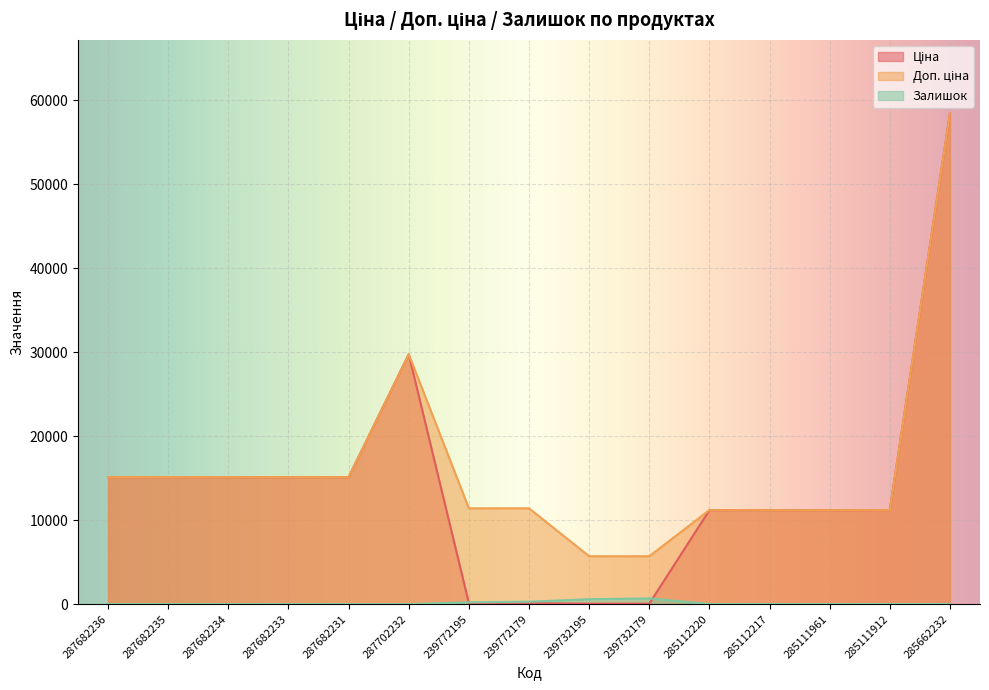

Reading left to right, extract all data points from this chart.

Ціна: 287682236=15120.0	287682235=15120.0	287682234=15120.0	287682233=15120.0	287682231=15120.0	287702232=29747.2	239772195=114.1	239772179=114.1	239732195=57.0	239732179=57.0	285112220=11188.2	285112217=11188.2	285111961=11188.2	285111912=11188.2	285662232=58426.5
Доп. ціна: 287682236=15120.0	287682235=15120.0	287682234=15120.0	287682233=15120.0	287682231=15120.0	287702232=29747.2	239772195=11410.0	239772179=11410.0	239732195=5705.0	239732179=5705.0	285112220=11188.2	285112217=11188.2	285111961=11188.2	285111912=11188.2	285662232=58426.5
Залишок: 287682236=0.0	287682235=0.0	287682234=0.0	287682233=0.0	287682231=0.0	287702232=0.0	239772195=214.0	239772179=290.0	239732195=588.0	239732179=686.0	285112220=17.0	285112217=17.0	285111961=17.0	285111912=15.0	285662232=14.0